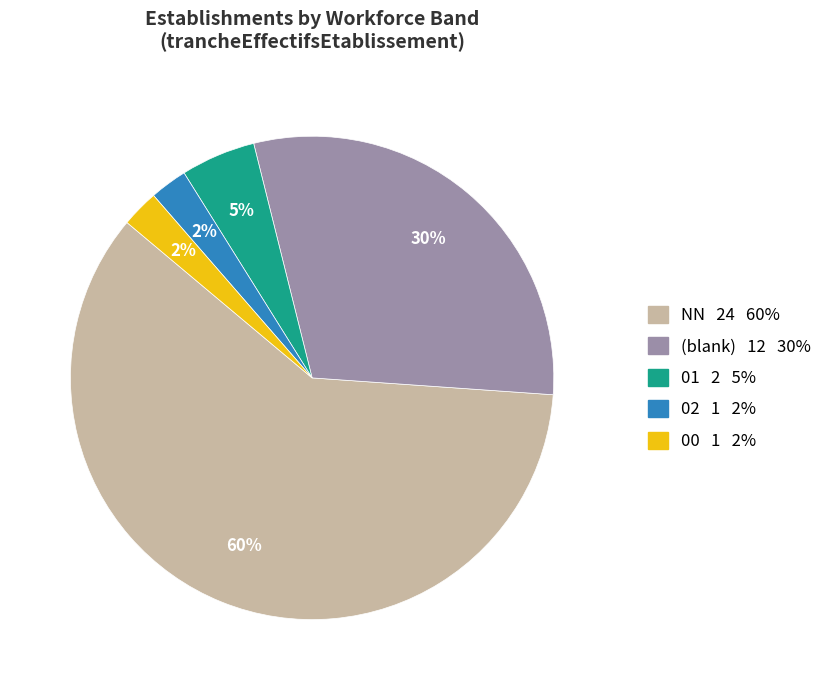

Is there a majority slice in this chart?

Yes